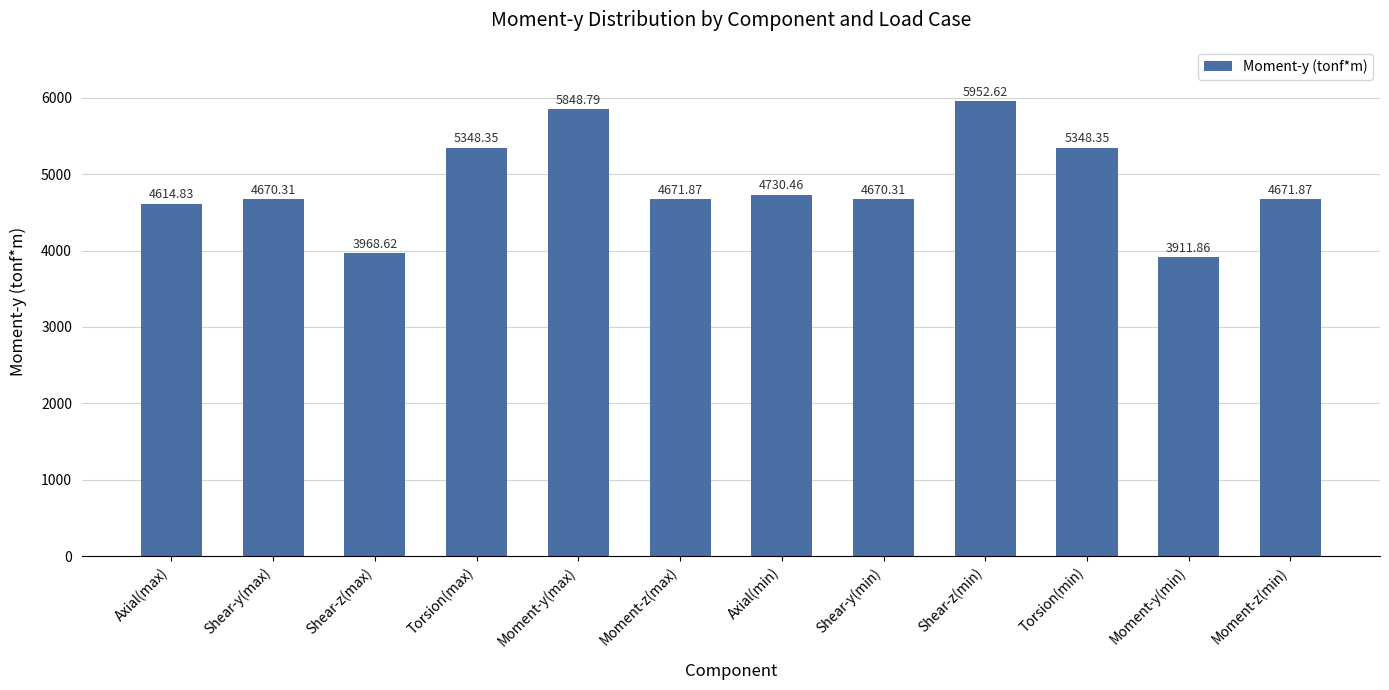

What is the sum of all values?

58408.2